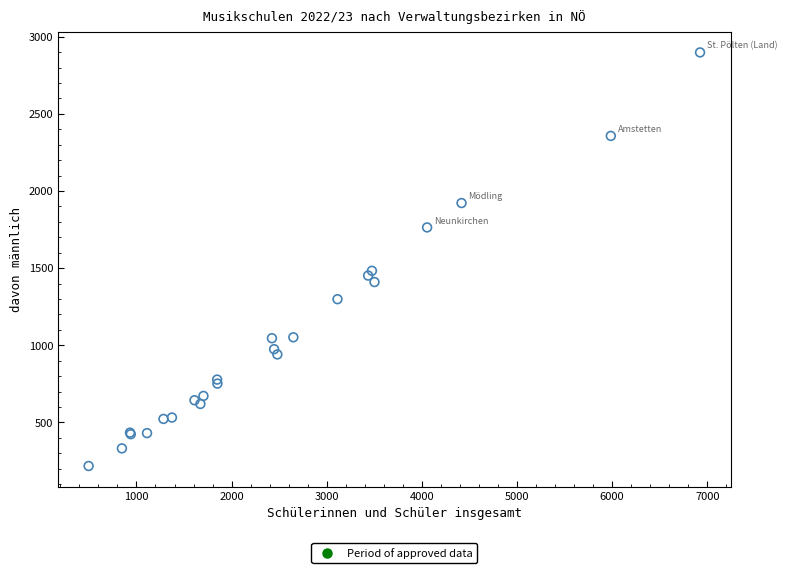

What Y value in the scatter plot is closest to 1558?

1483